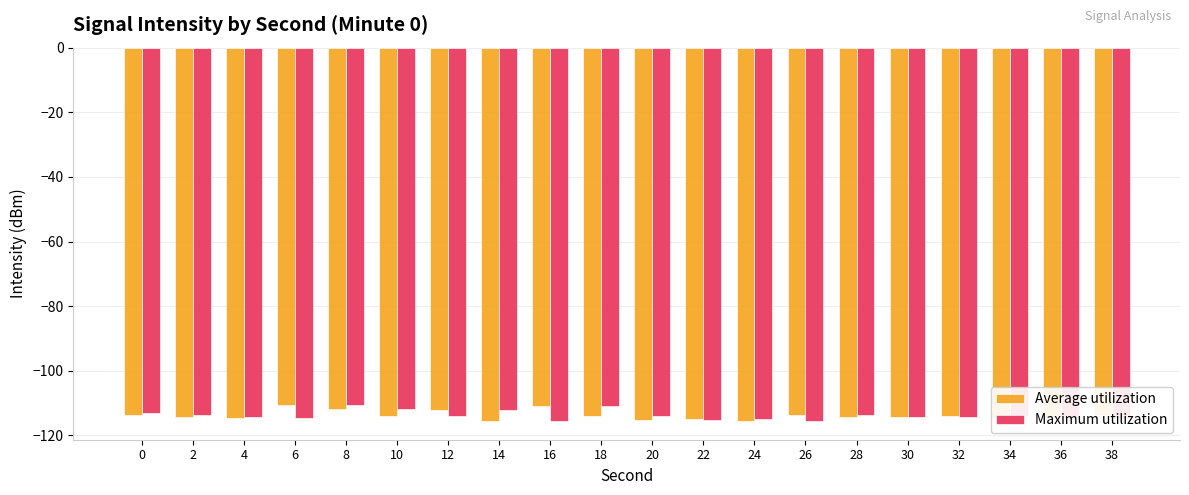

What is the total value across all series at 22?

-230.3